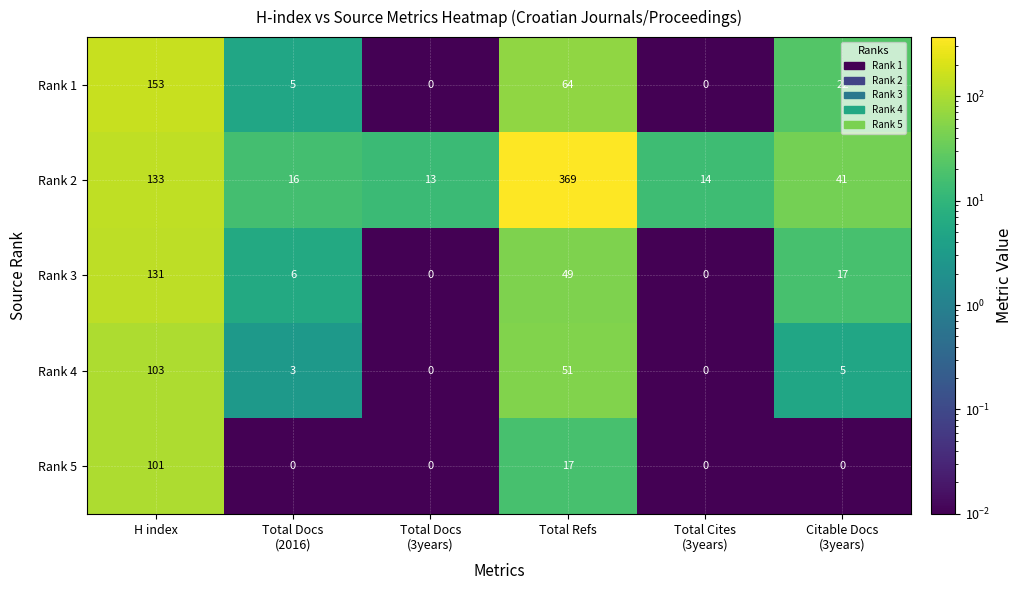

What is the difference between the maximum and minimum values in the Rank 2 series?

356